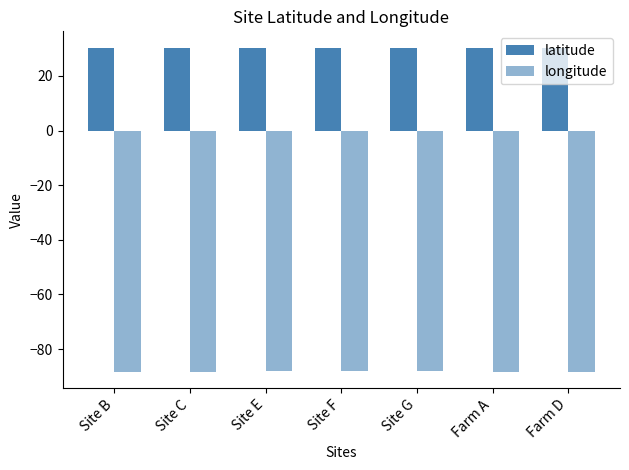

What is the total value across all series at Site F?

-57.8